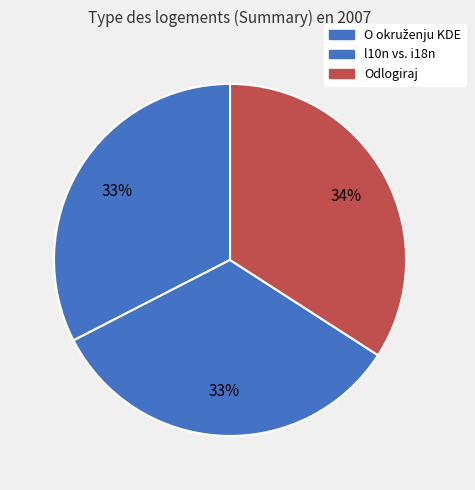

Count the number of slices in the pie.

3